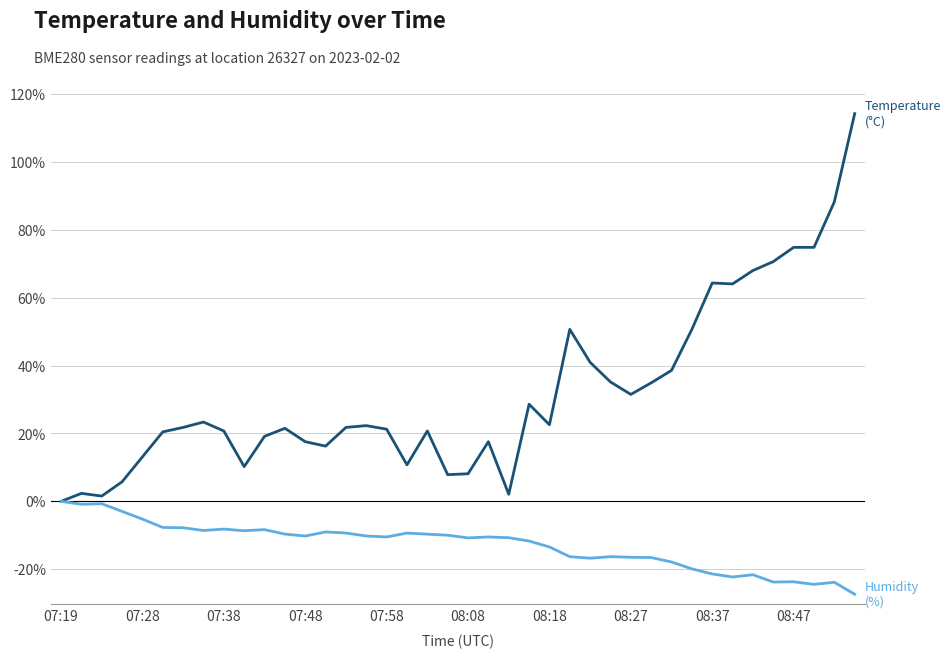

What is the maximum value shown in the chart?

114.2